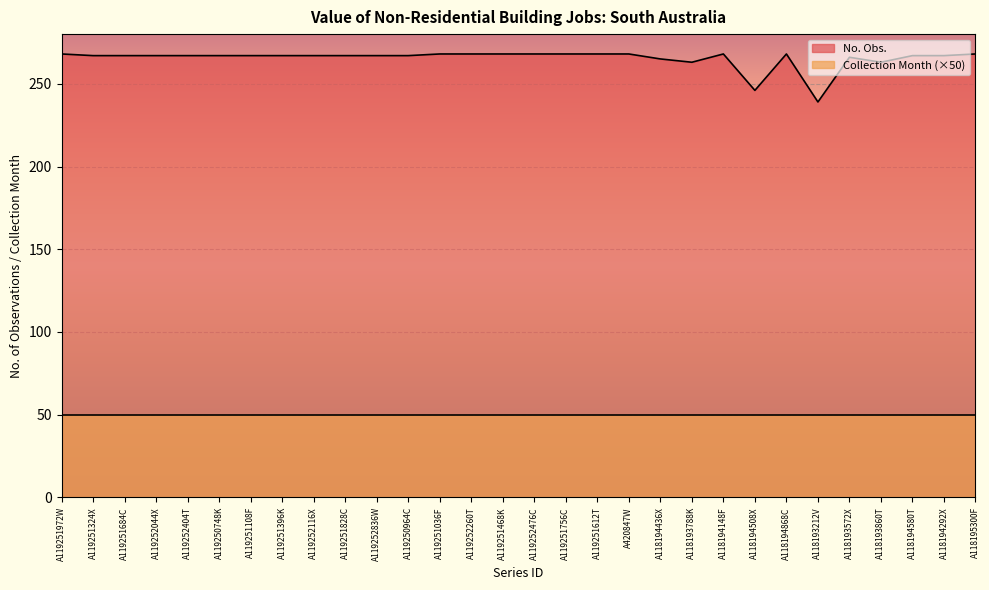

What is the difference between the second highest and second lowest values?

22